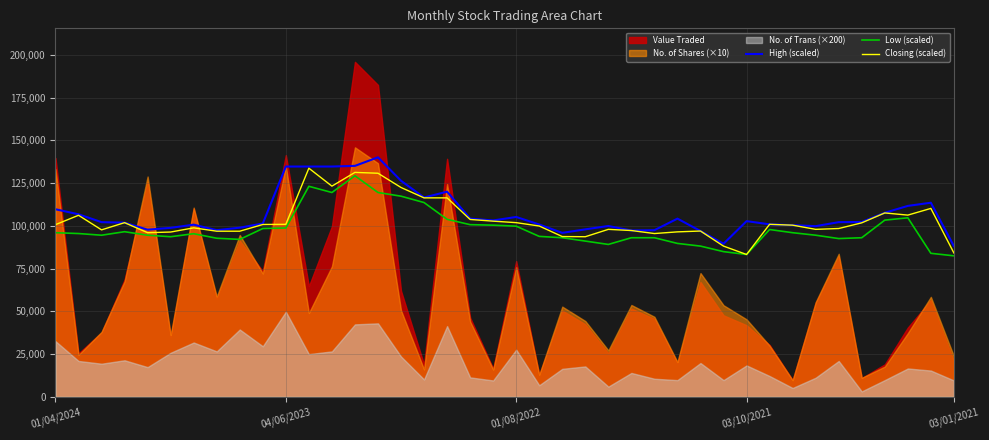

At how many categories does at least one series exceed 92337?

38